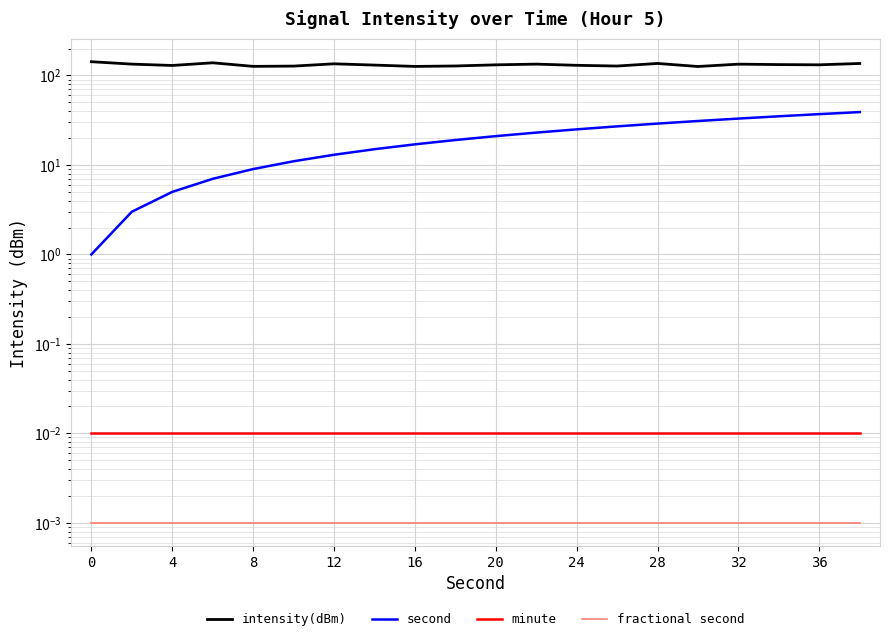

List the series in order of their peak value, highest first.

intensity(dBm), second, minute, fractional second